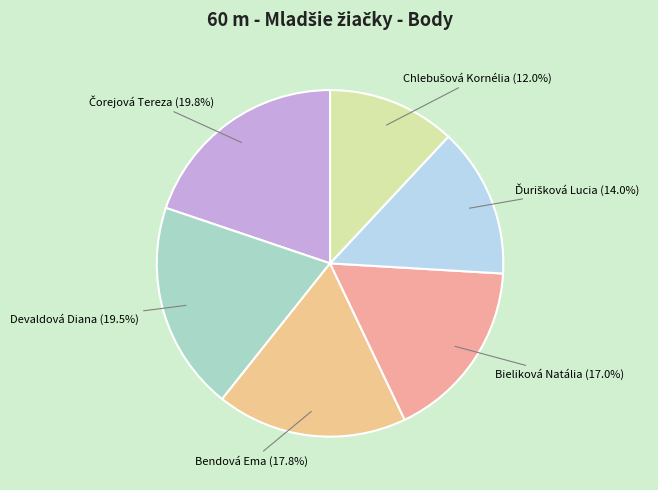

Is Bieliková Natália the majority of the pie?

No